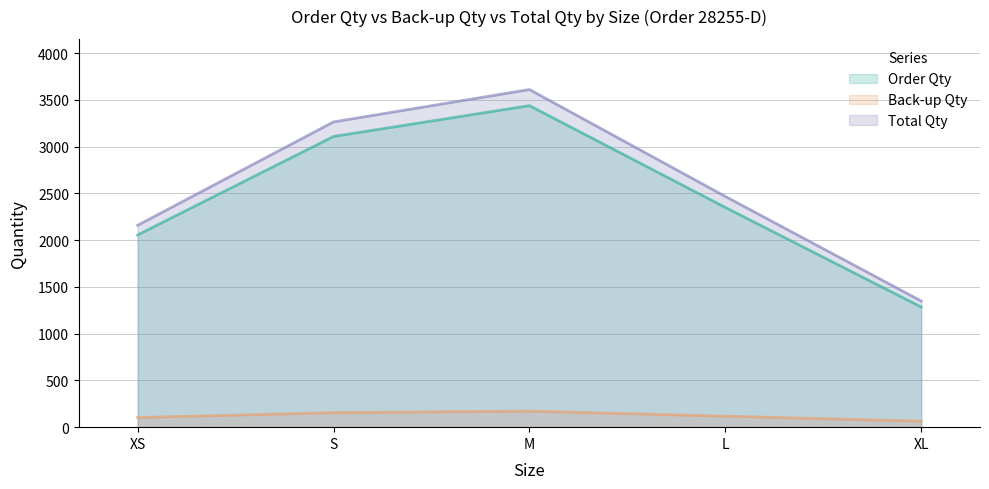

Which category has the highest value in the Back-up Qty series?

M